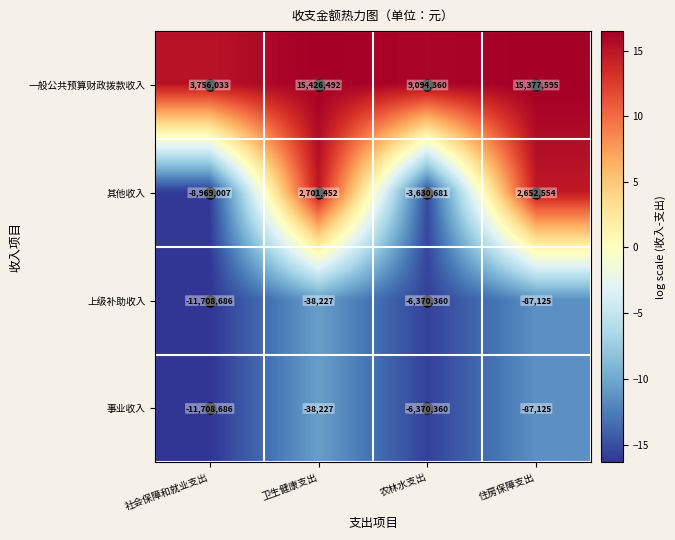

Rank the categories by 上级补助收入 value from lowest to highest.

社会保障和就业支出, 农林水支出, 住房保障支出, 卫生健康支出